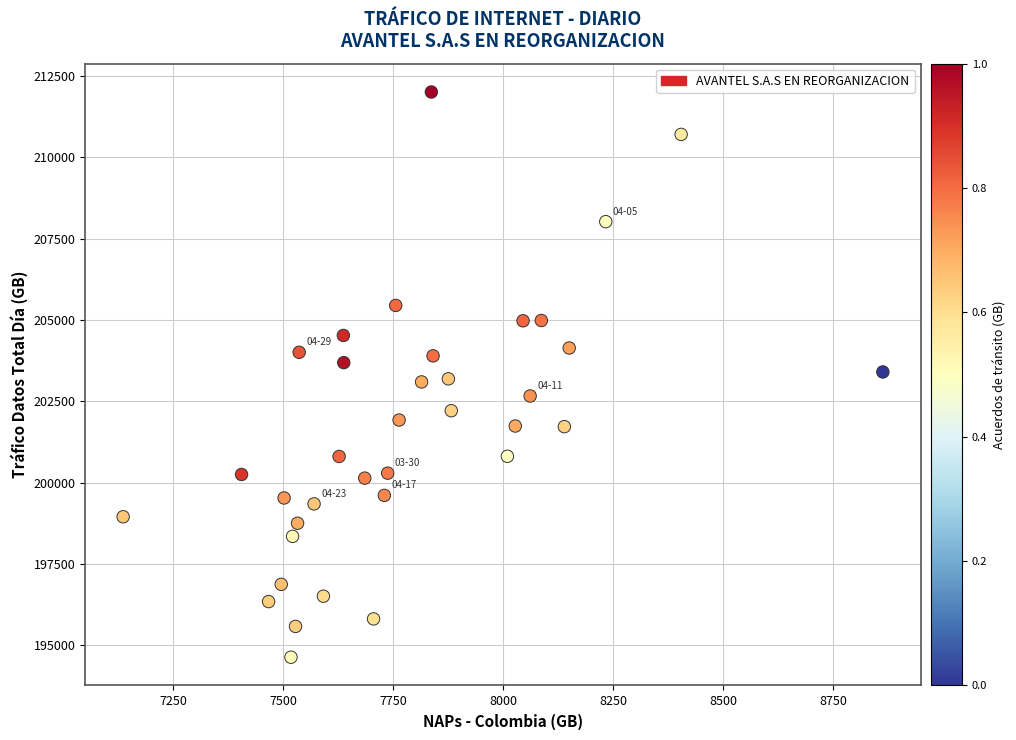

What is the range of X values (max minus min)?

1727.3